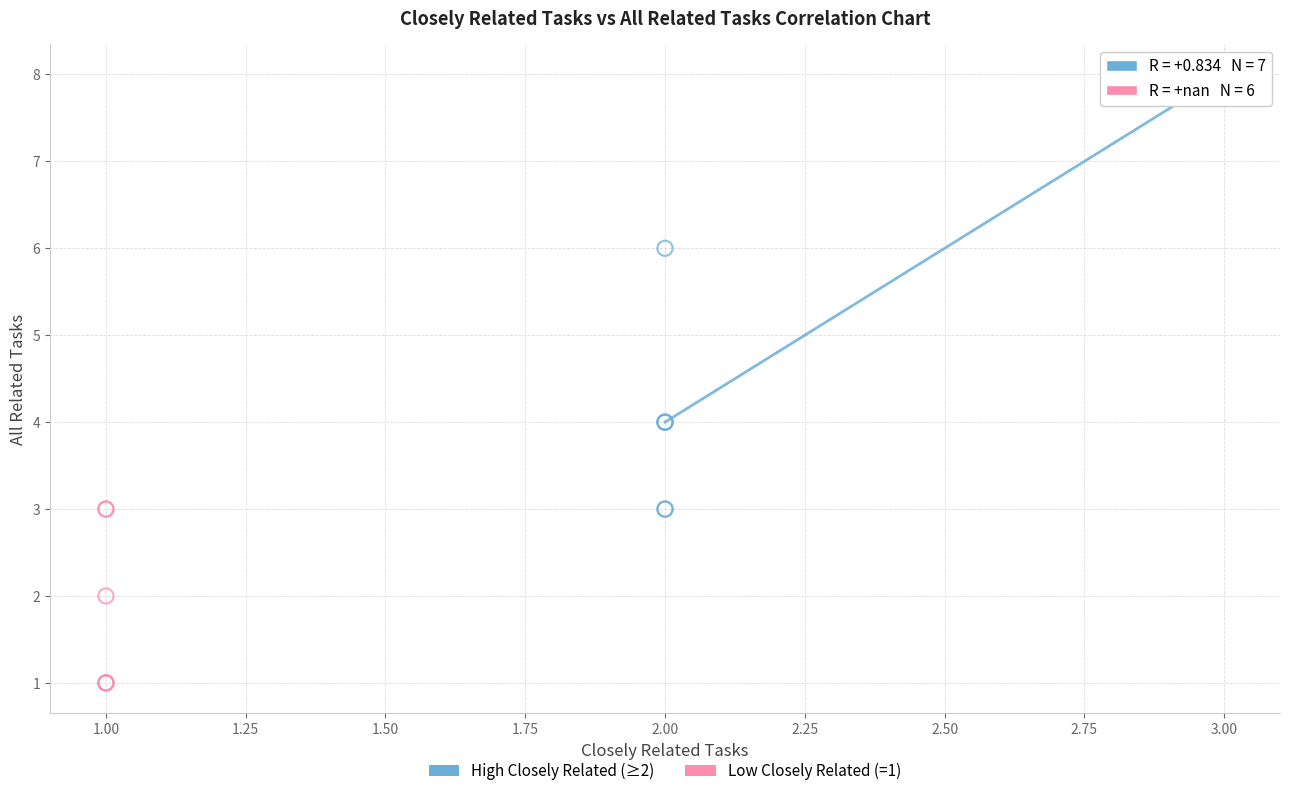

Which series has the widest spread of Y values?

High Closely Related (≥2)